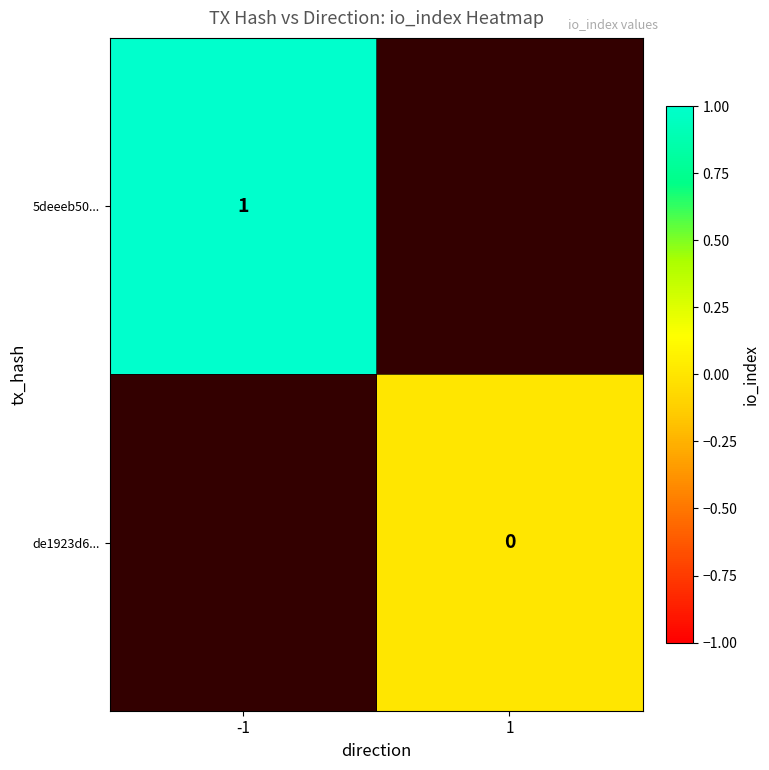

Is the value of 5deeeb50... at -1 greater than the value of de1923d6... at 1?

Yes